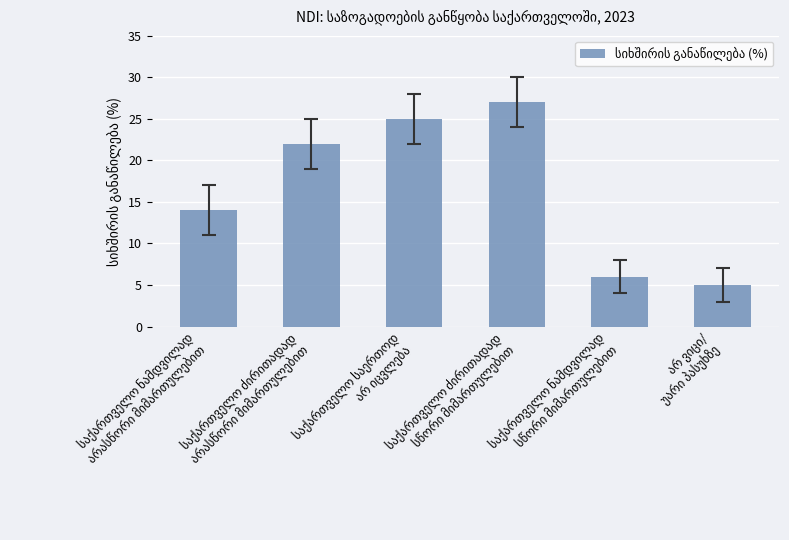

Count the number of data series in this chart.

1